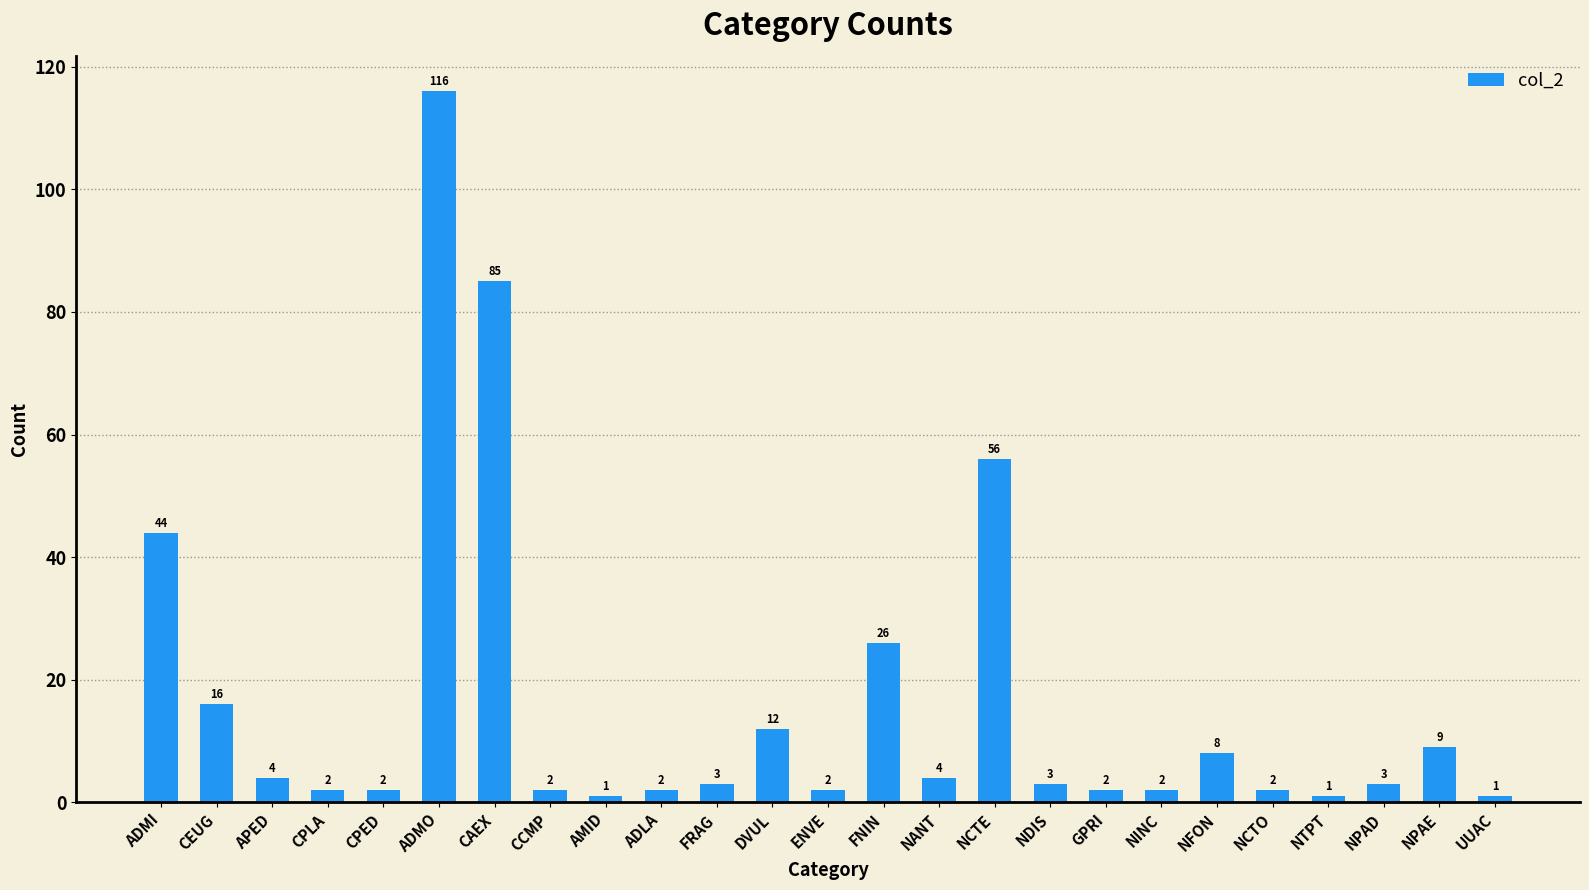

True or false: the data shows 16 at DVUL.

False